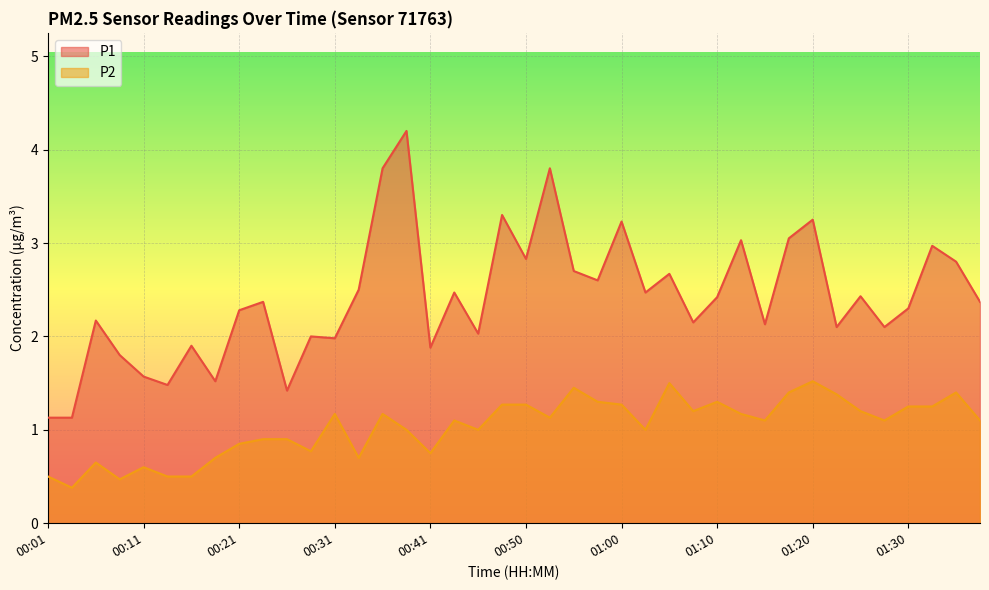

Reading left to right, transcribe all the data shown in this chart.

P1: 00:01=1.1	00:04=1.1	00:06=2.2	00:09=1.8	00:11=1.6	00:14=1.5	00:16=1.9	00:19=1.5	00:21=2.3	00:23=2.4	00:26=1.4	00:28=2.0	00:31=2.0	00:33=2.5	00:36=3.8	00:38=4.2	00:41=1.9	00:43=2.5	00:45=2.0	00:48=3.3	00:50=2.8	00:53=3.8	00:55=2.7	00:58=2.6	01:00=3.2	01:03=2.5	01:05=2.7	01:08=2.1	01:10=2.4	01:13=3.0	01:15=2.1	01:18=3.0	01:20=3.2	01:22=2.1	01:25=2.4	01:27=2.1	01:30=2.3	01:32=3.0	01:35=2.8	01:37=2.4
P2: 00:01=0.5	00:04=0.4	00:06=0.7	00:09=0.5	00:11=0.6	00:14=0.5	00:16=0.5	00:19=0.7	00:21=0.8	00:23=0.9	00:26=0.9	00:28=0.8	00:31=1.2	00:33=0.7	00:36=1.2	00:38=1.0	00:41=0.8	00:43=1.1	00:45=1.0	00:48=1.3	00:50=1.3	00:53=1.1	00:55=1.4	00:58=1.3	01:00=1.3	01:03=1.0	01:05=1.5	01:08=1.2	01:10=1.3	01:13=1.2	01:15=1.1	01:18=1.4	01:20=1.5	01:22=1.4	01:25=1.2	01:27=1.1	01:30=1.2	01:32=1.2	01:35=1.4	01:37=1.1